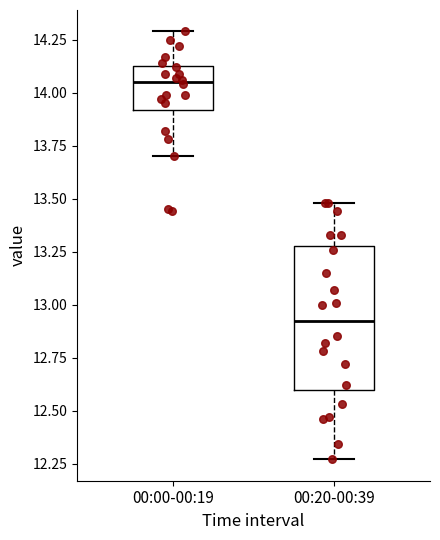

Which box is the tallest, from its lower edge to its upper edge?

00:20-00:39